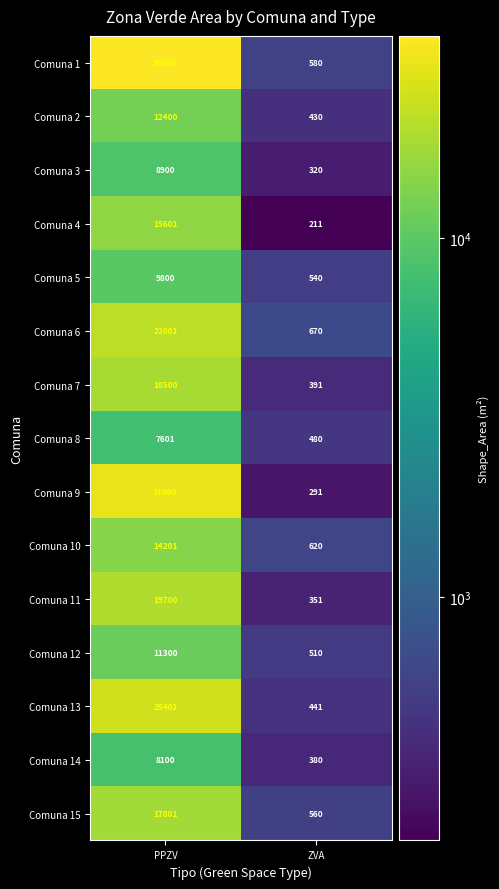

Reading right to left, what are all the values shown in this chart?

Comuna 1: ZVA=580	PPZV=36551
Comuna 2: ZVA=430	PPZV=12400
Comuna 3: ZVA=320	PPZV=8900
Comuna 4: ZVA=211	PPZV=15601
Comuna 5: ZVA=540	PPZV=9800
Comuna 6: ZVA=670	PPZV=22001
Comuna 7: ZVA=391	PPZV=18500
Comuna 8: ZVA=480	PPZV=7601
Comuna 9: ZVA=291	PPZV=31000
Comuna 10: ZVA=620	PPZV=14201
Comuna 11: ZVA=351	PPZV=19700
Comuna 12: ZVA=510	PPZV=11300
Comuna 13: ZVA=441	PPZV=25401
Comuna 14: ZVA=380	PPZV=8100
Comuna 15: ZVA=560	PPZV=17801